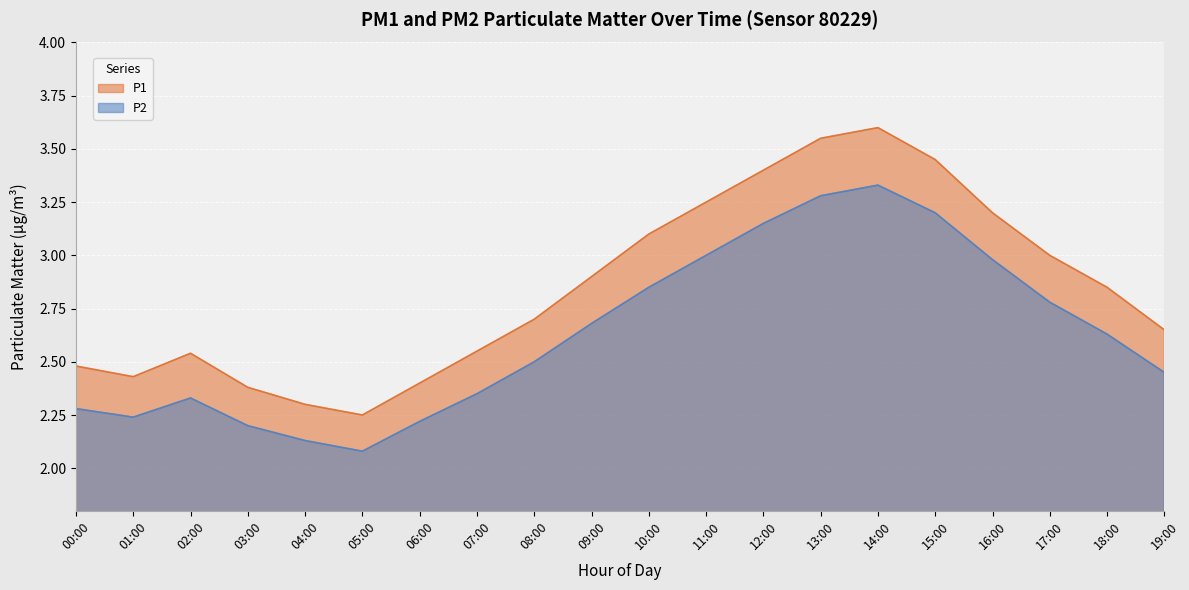

At which category does P1 reach its first local peak?

02:00